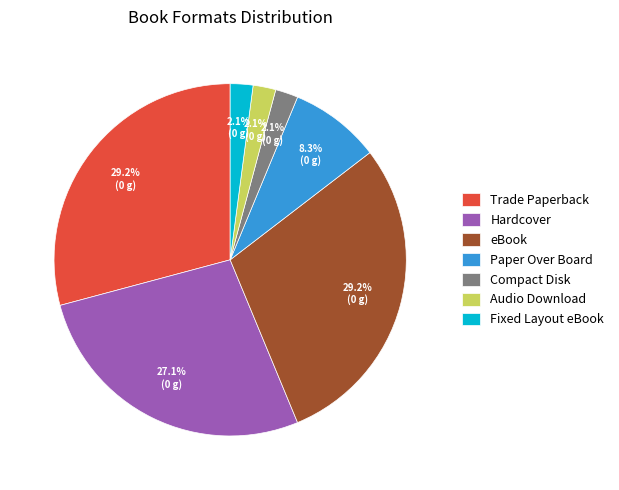

Which has a higher value, Paper Over Board or Audio Download?

Paper Over Board